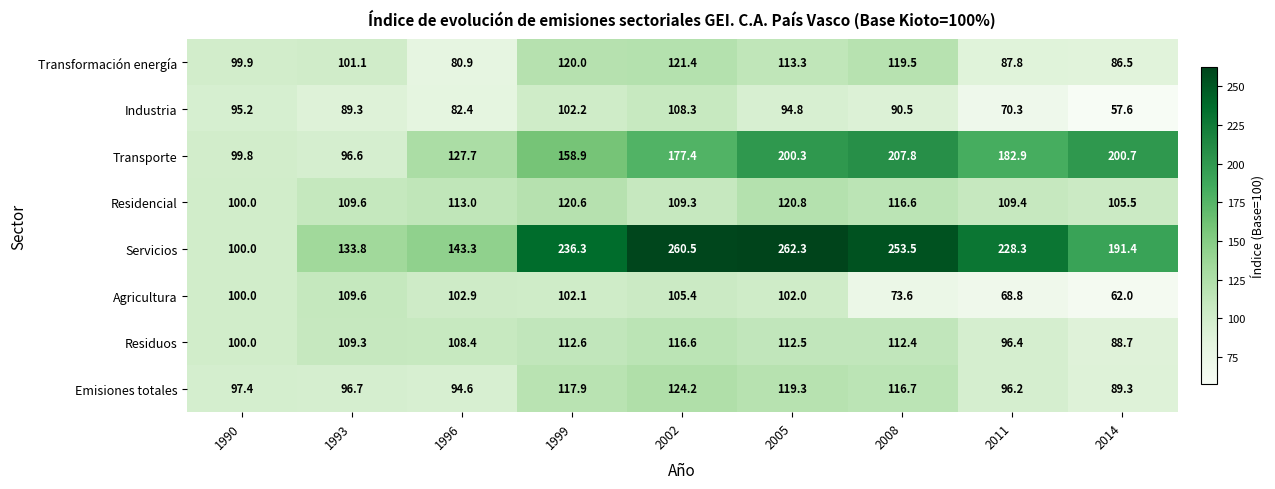

What is the difference between the highest and lowest values at 1990?

4.8